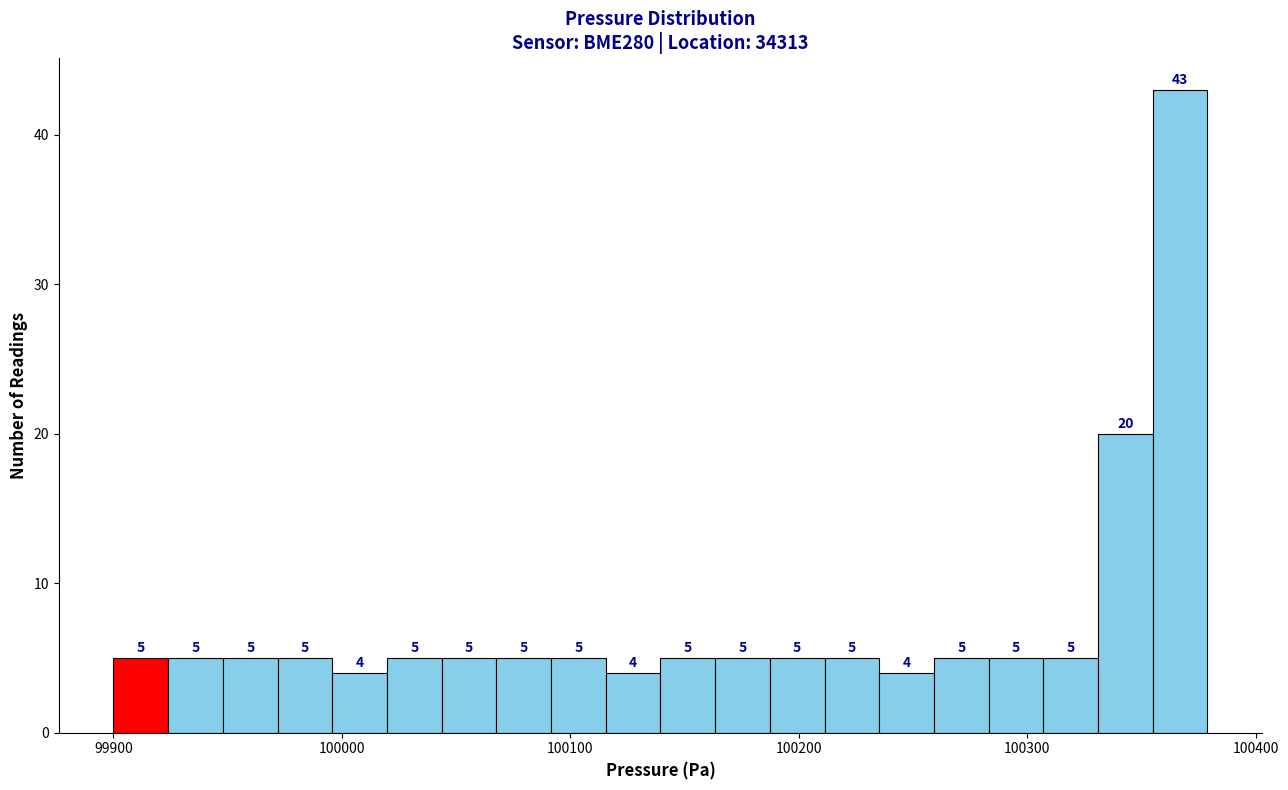

Read against the x-axis, roughly where is the centre of the tallest bar?

100370